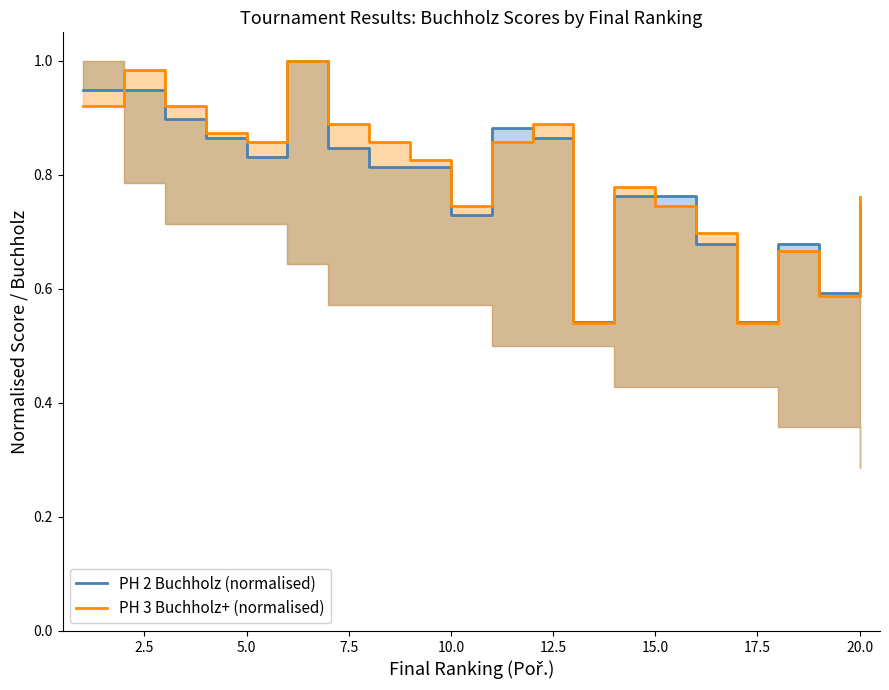

How many interior local peaks does the PH 2 Buchholz (normalised) series have?

3